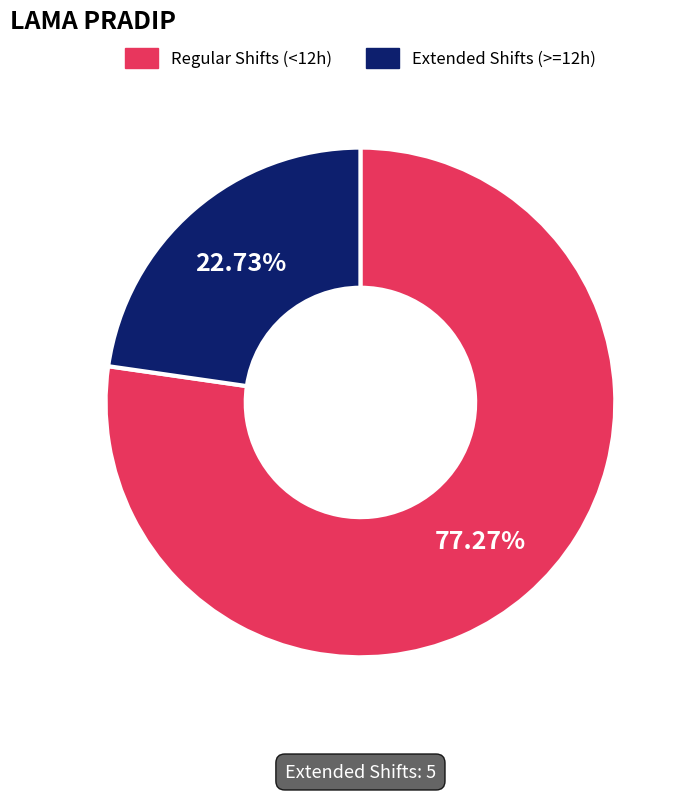

Is there any slice that represents more than half of the pie?

Yes